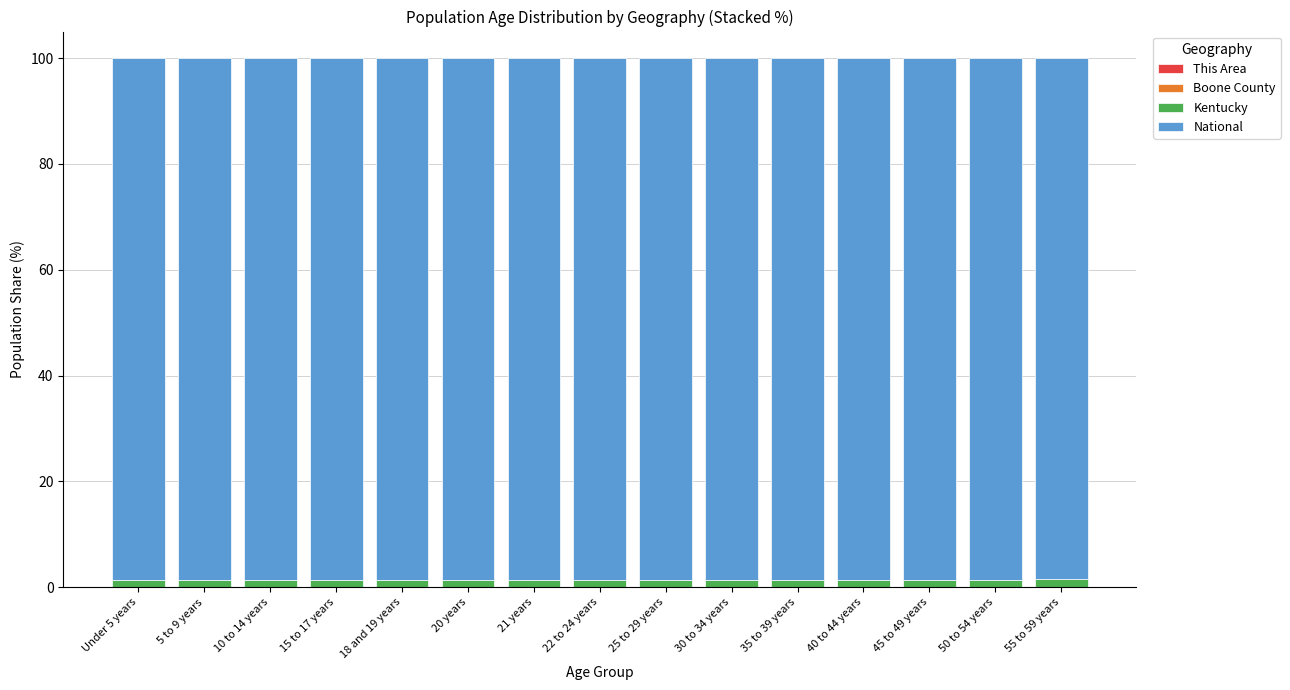

How many categories are shown in the chart?

15